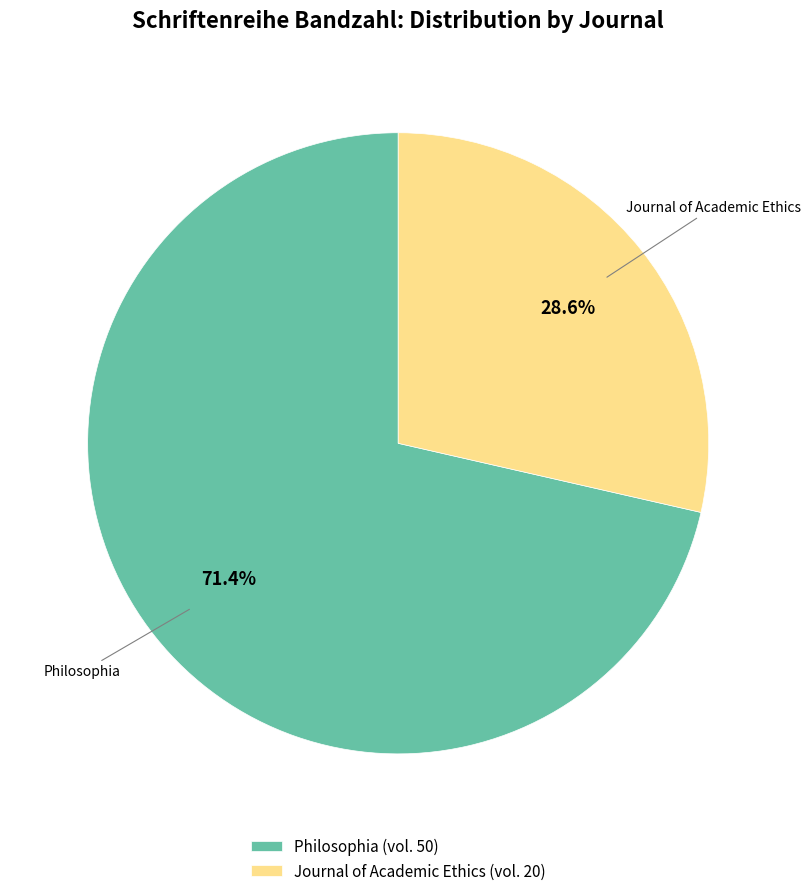

Approximately how many times larger is the value at Journal of Academic Ethics compared to Philosophia?

0.4